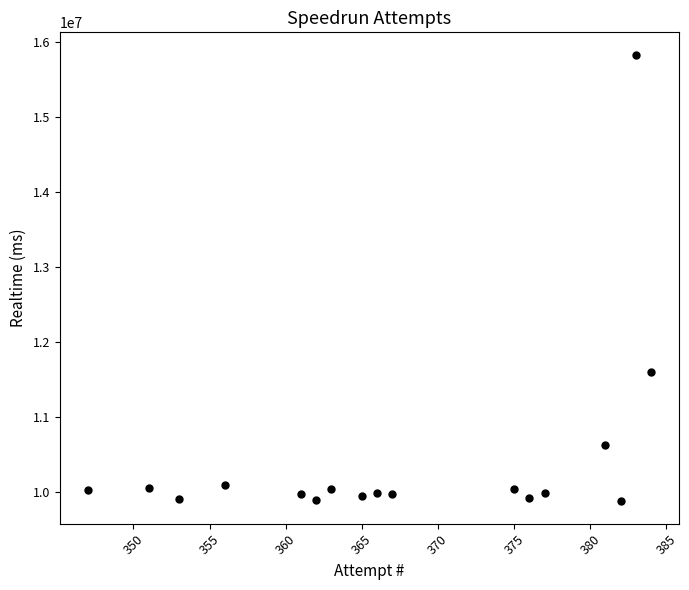

What Y value in the scatter plot is closest to 12852361?

11602747